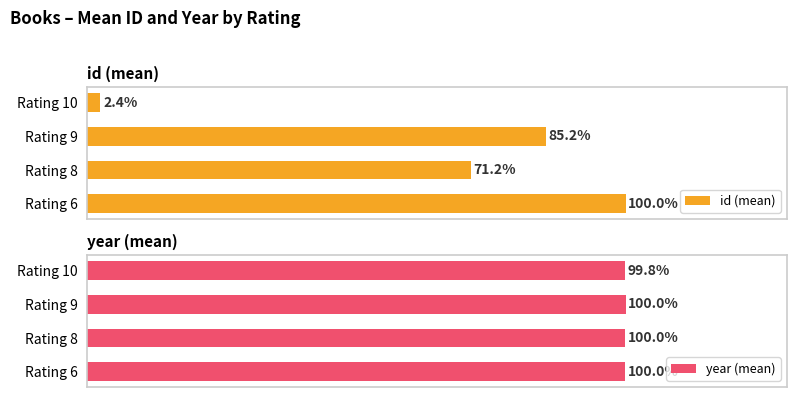

Reading left to right, what are all the values shown in this chart?

id (mean): 100.0	71.2	85.2	2.4
year (mean): 100.0	100.0	100.0	99.8